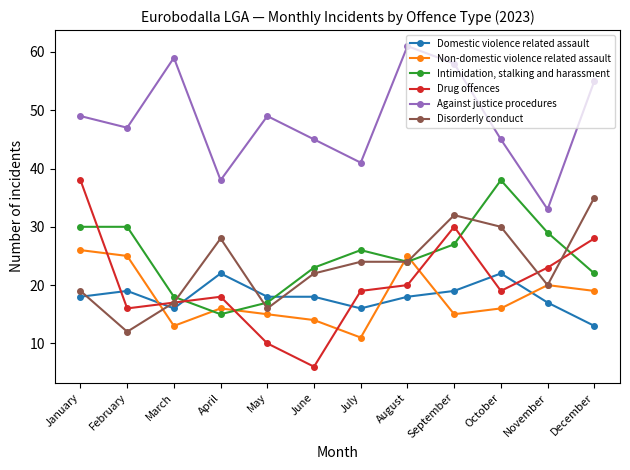

True or false: Against justice procedures has more than 2 interior local peaks.

True